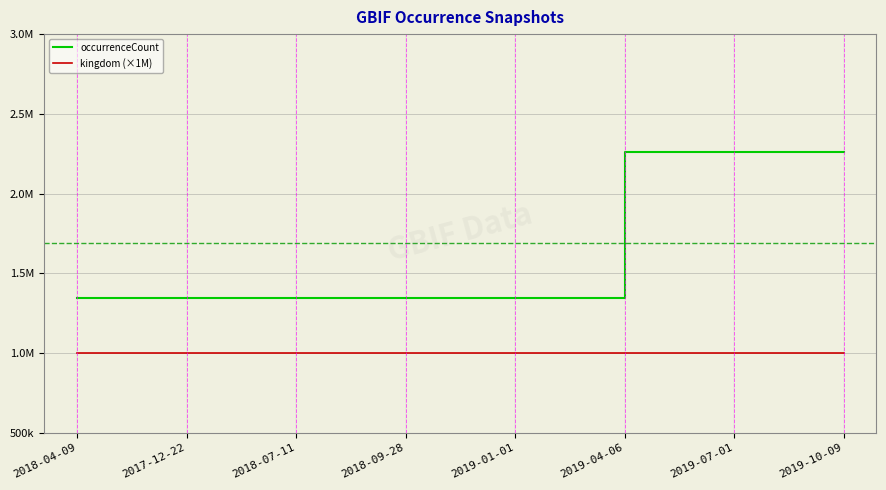

What are all the series names shown in the legend?

occurrenceCount, kingdom (×1M)